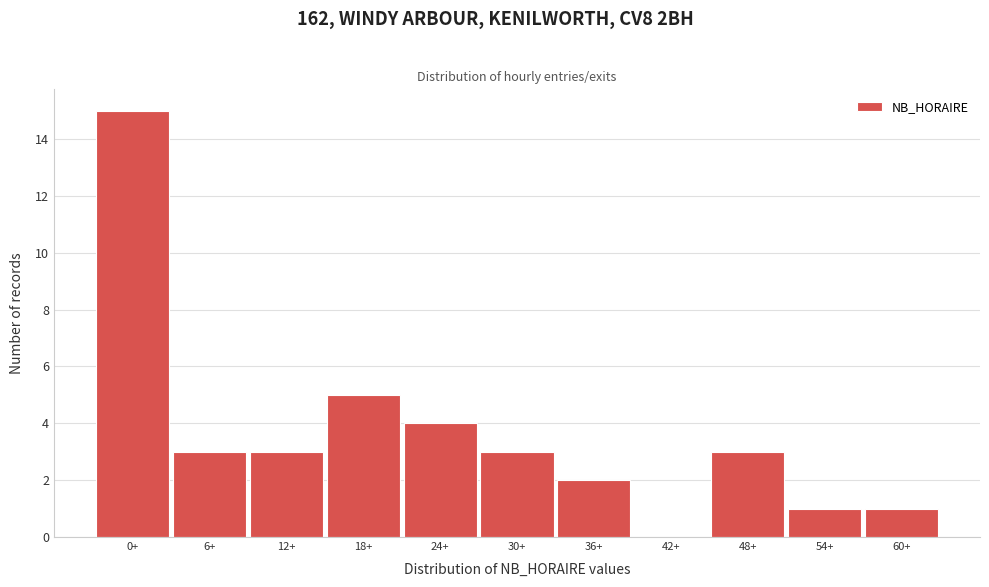

Reading right to left, list all the values displayed in this chart.

60+=1	54+=1	48+=3	42+=0	36+=2	30+=3	24+=4	18+=5	12+=3	6+=3	0+=15